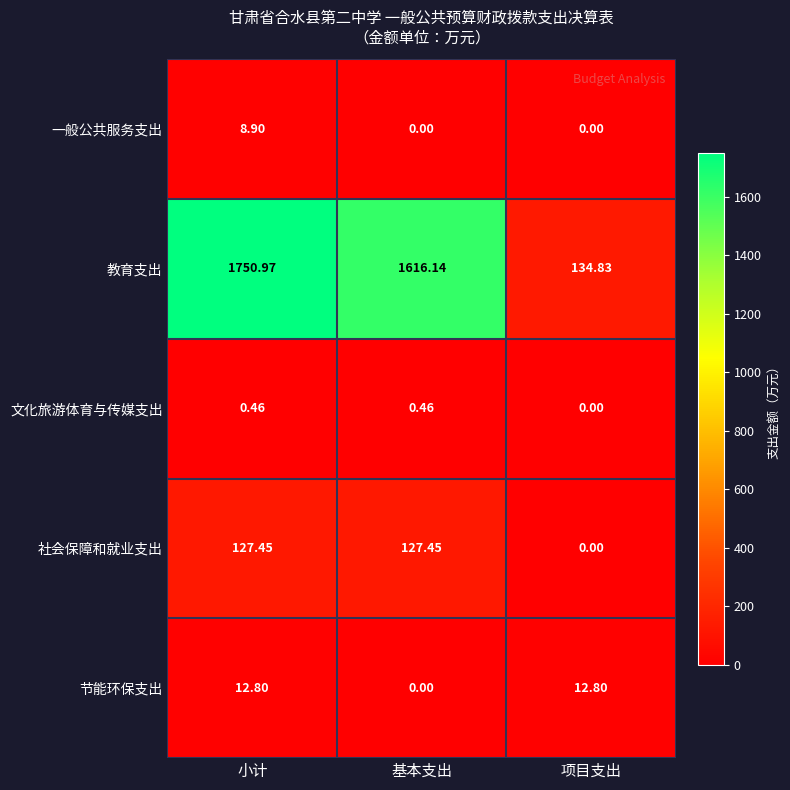

Which series has the largest total across all categories?

教育支出